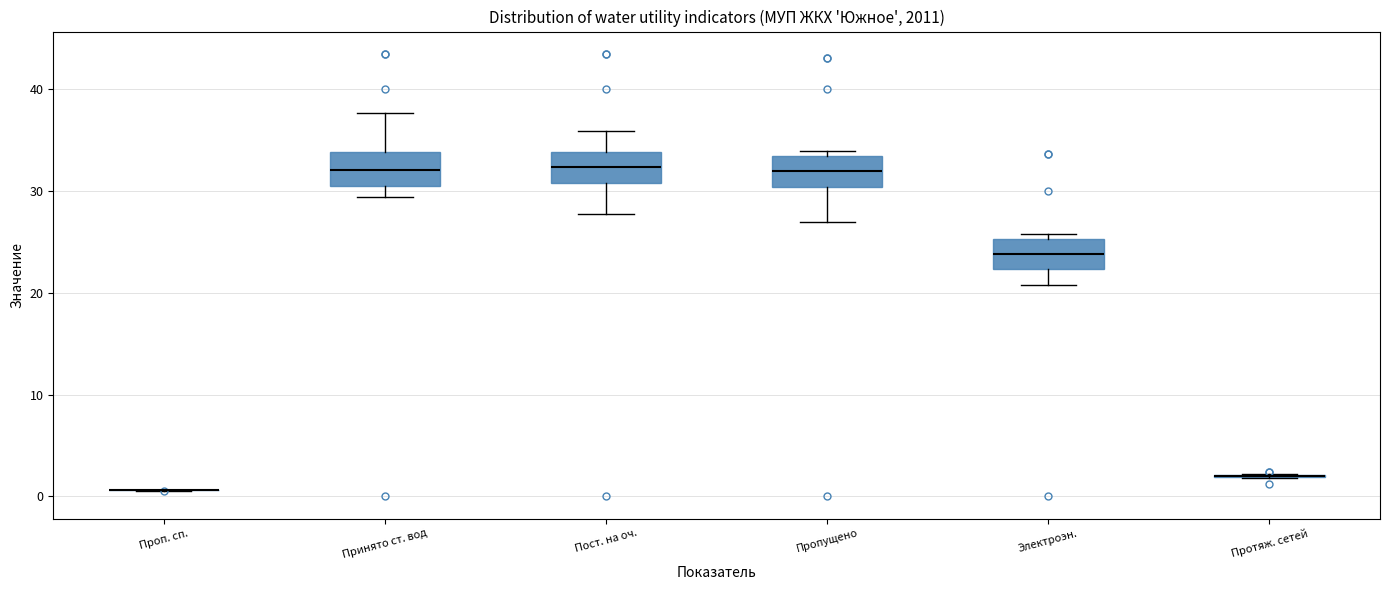

Reading left to right, read every box against the y-axis: the position of its median line, the range the box covers, and the ends of its whiskers. The values are not printed on the chart, so give them approximately, as read against the axis.

Проп. сп.: box collapsed to a line at 1, whiskers 1 to 1
Принято ст. вод: median 32, box 31 to 34, whiskers 29 to 38
Пост. на оч.: median 32, box 31 to 34, whiskers 28 to 36
Пропущено: median 32, box 30 to 33, whiskers 27 to 34
Электроэн.: median 24, box 22 to 25, whiskers 21 to 26
Протяж. сетей: box collapsed to a line at 2, whiskers 2 to 2